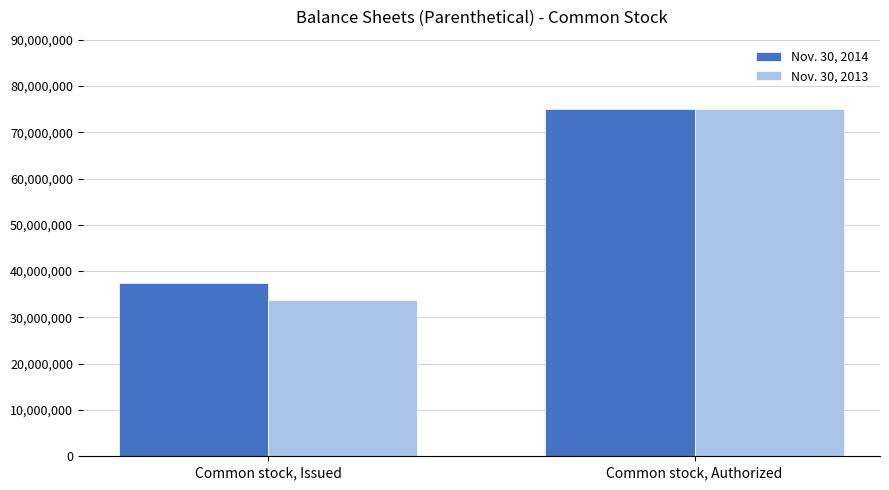

The value of Nov. 30, 2014 at Common stock, Issued is 49781160. True or false?

False